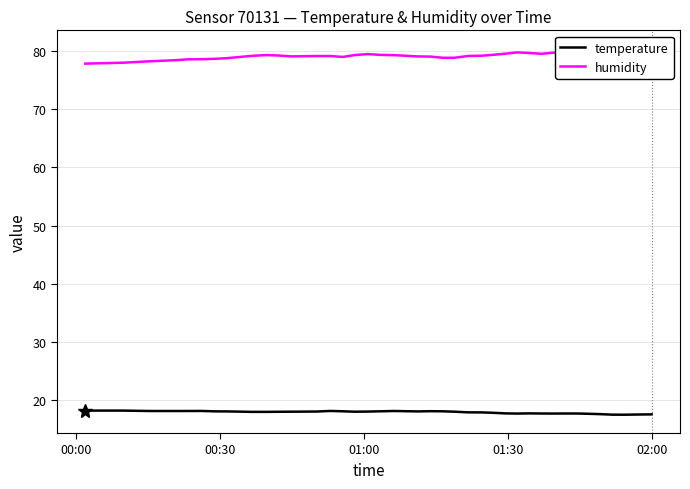

What is the maximum value for temperature?

18.2